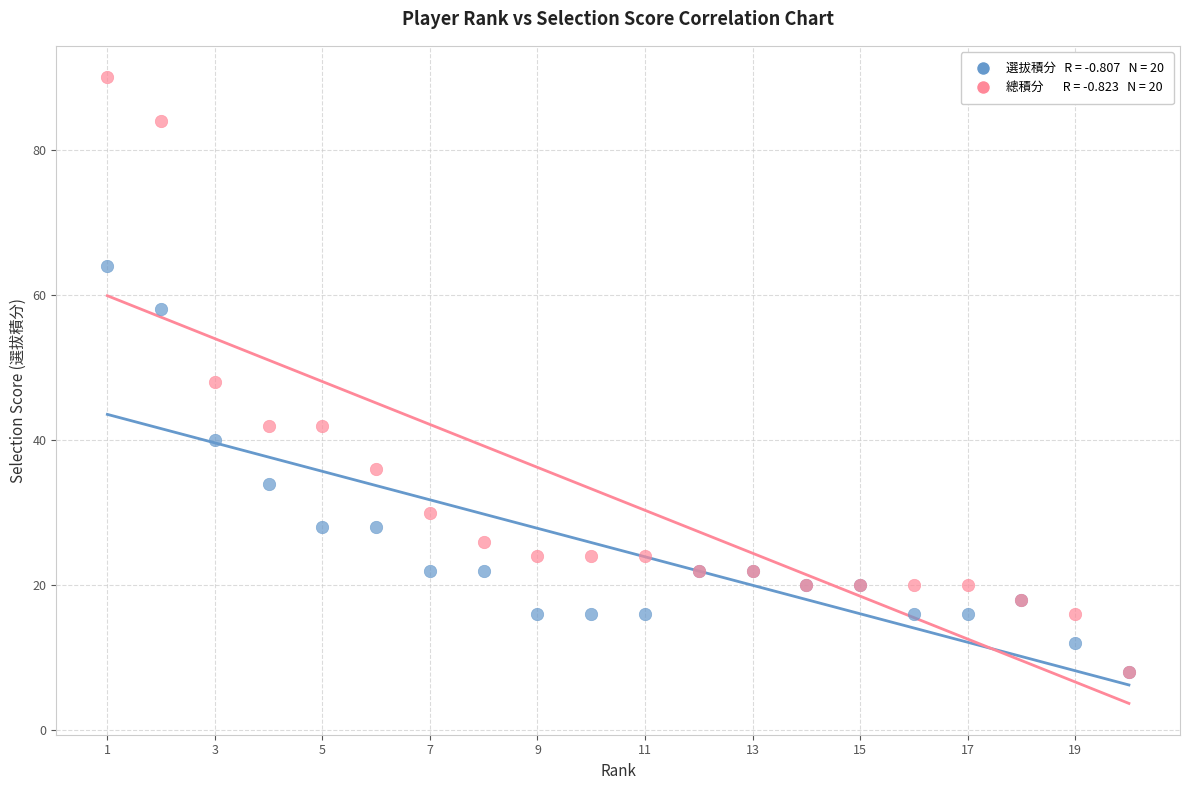

Across all series, what Y value is closest to 49?

48.0